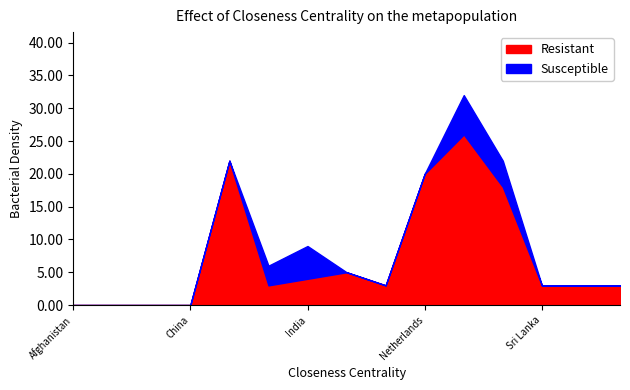

At which label is Susceptible closest to 3?

Greece